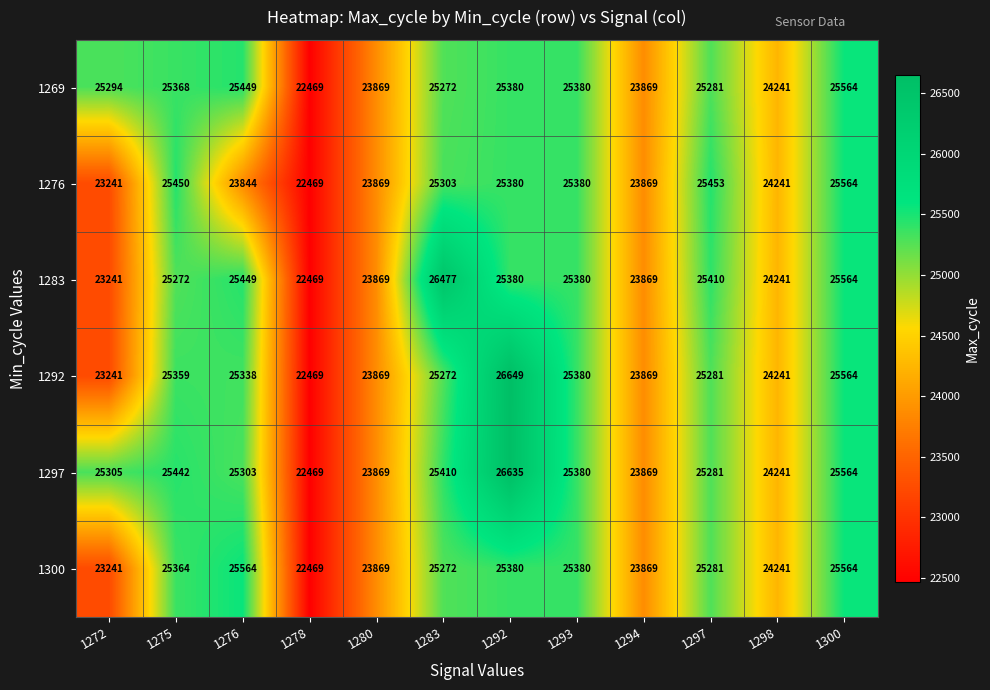

Count the number of data series in this chart.

6